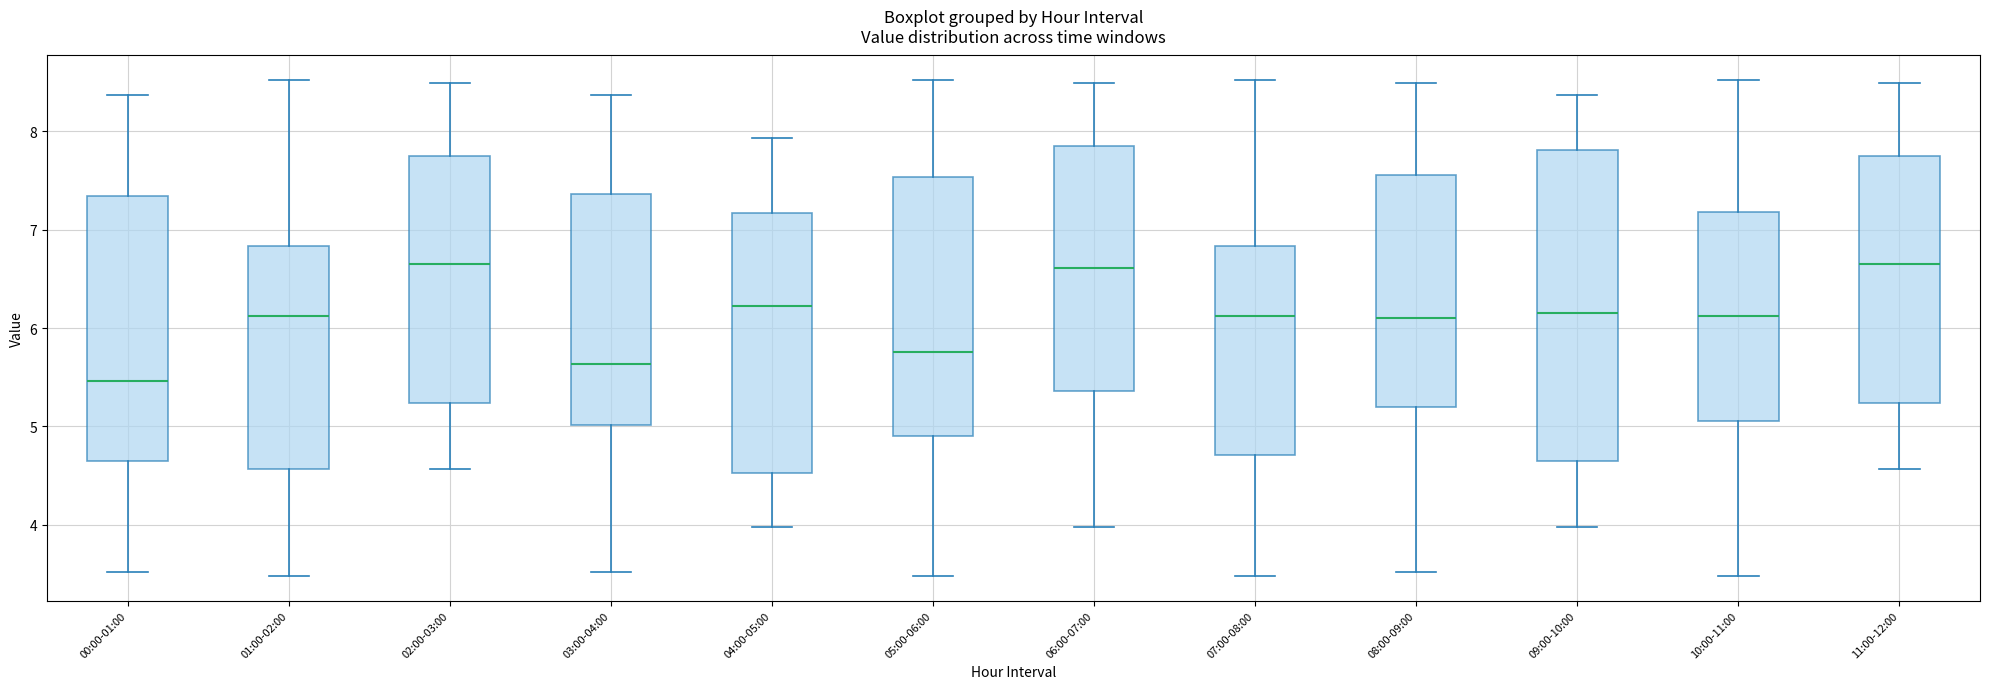

Reading left to right, read every box against the y-axis: the position of its median line, the range the box covers, and the ends of its whiskers. The values are not printed on the chart, so give them approximately, as read against the axis.

00:00-01:00: median 5.5, box 4.7 to 7.3, whiskers 3.5 to 8.4
01:00-02:00: median 6.1, box 4.6 to 6.8, whiskers 3.5 to 8.5
02:00-03:00: median 6.7, box 5.2 to 7.8, whiskers 4.6 to 8.5
03:00-04:00: median 5.6, box 5.0 to 7.4, whiskers 3.5 to 8.4
04:00-05:00: median 6.2, box 4.5 to 7.2, whiskers 4.0 to 7.9
05:00-06:00: median 5.8, box 4.9 to 7.5, whiskers 3.5 to 8.5
06:00-07:00: median 6.6, box 5.4 to 7.8, whiskers 4.0 to 8.5
07:00-08:00: median 6.1, box 4.7 to 6.8, whiskers 3.5 to 8.5
08:00-09:00: median 6.1, box 5.2 to 7.6, whiskers 3.5 to 8.5
09:00-10:00: median 6.2, box 4.7 to 7.8, whiskers 4.0 to 8.4
10:00-11:00: median 6.1, box 5.1 to 7.2, whiskers 3.5 to 8.5
11:00-12:00: median 6.7, box 5.2 to 7.8, whiskers 4.6 to 8.5